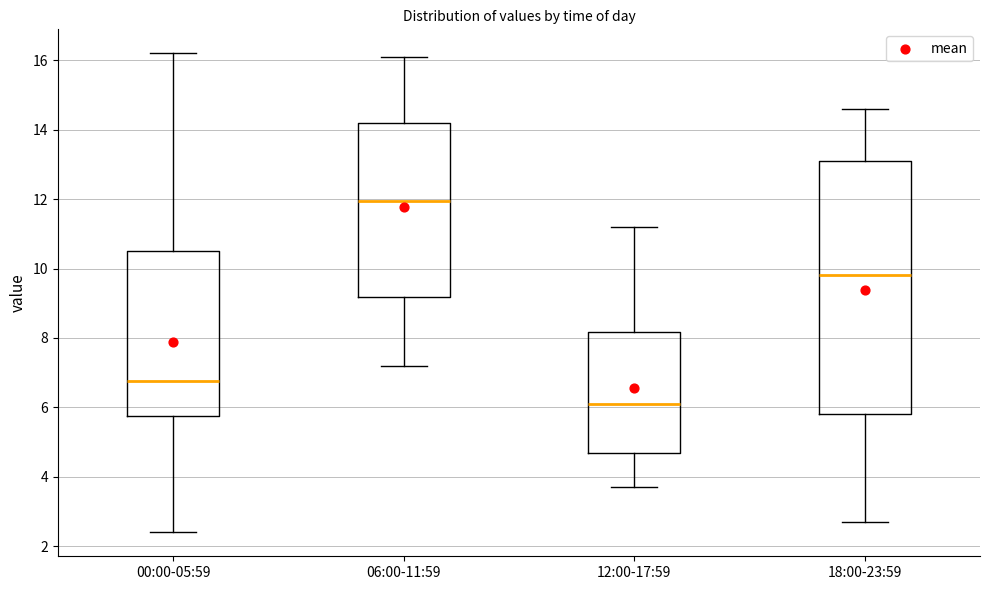

Which box has the lowest median line?

12:00-17:59